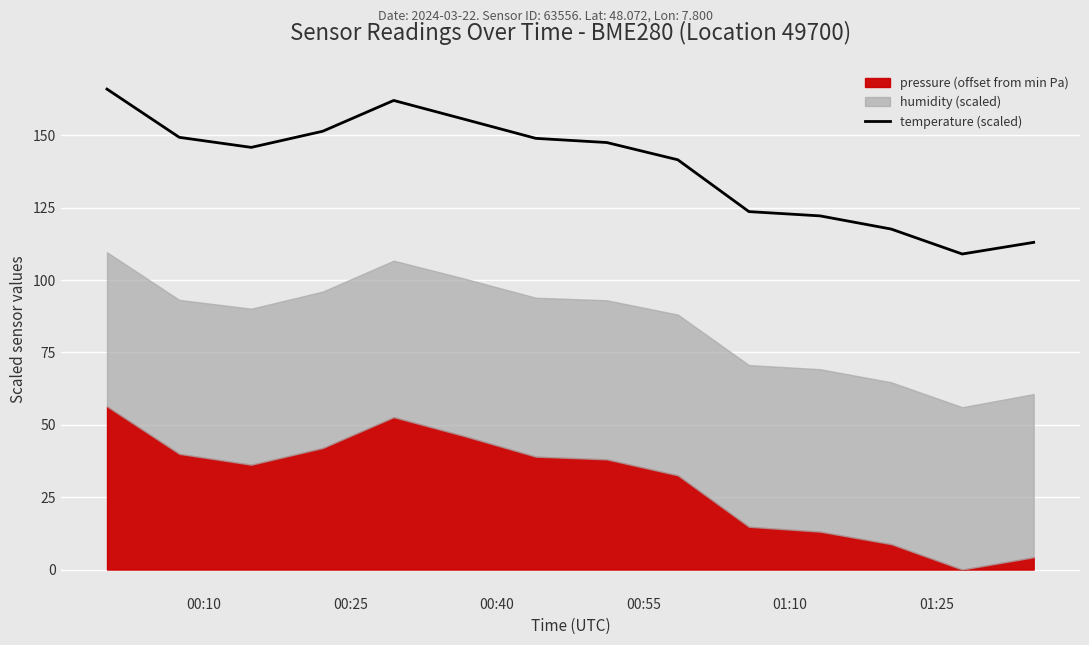

What is the value of the 13th point from the left?

109.0